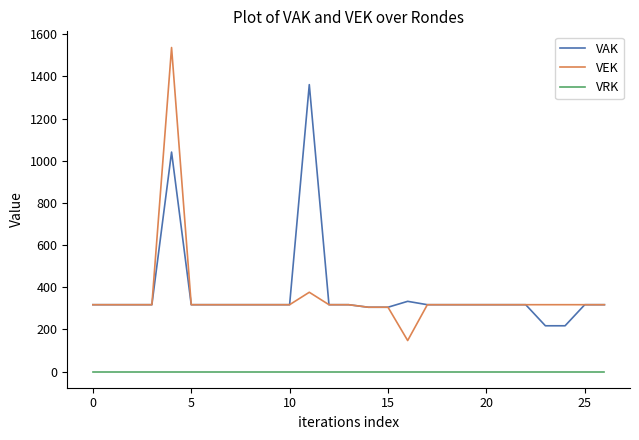

True or false: VAK and VRK cross at least once.

False